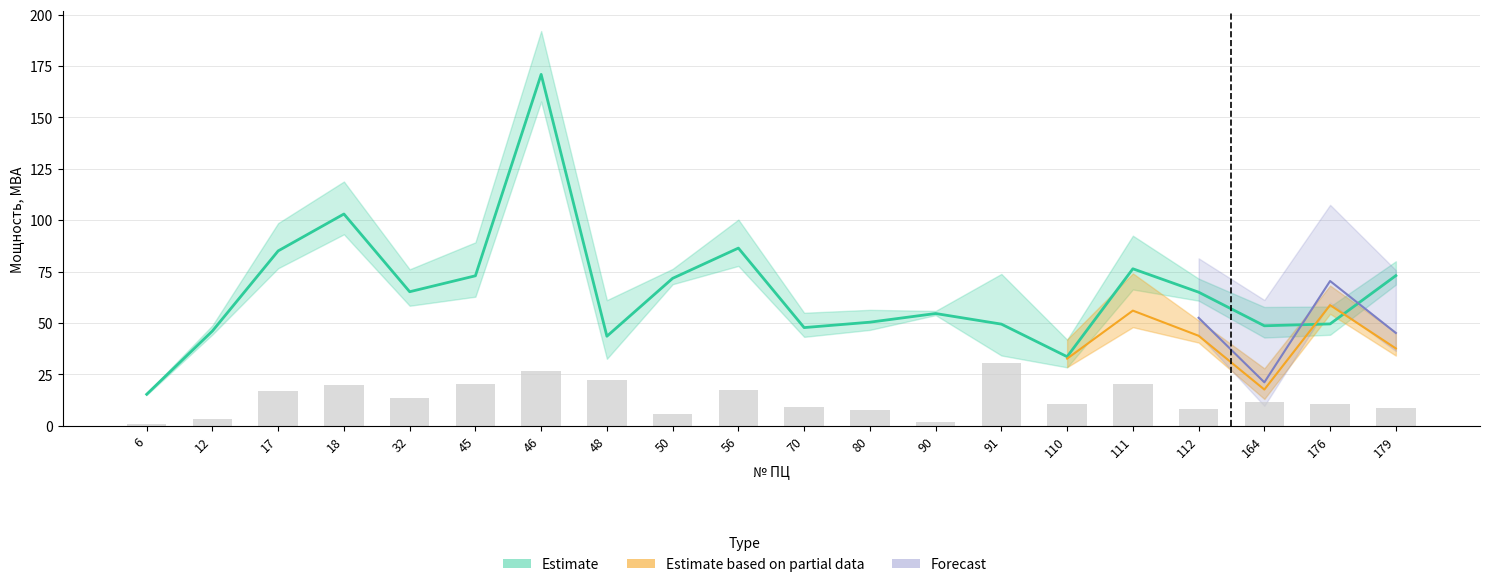

What is the spread (max minus min) of values at 80?

42.8